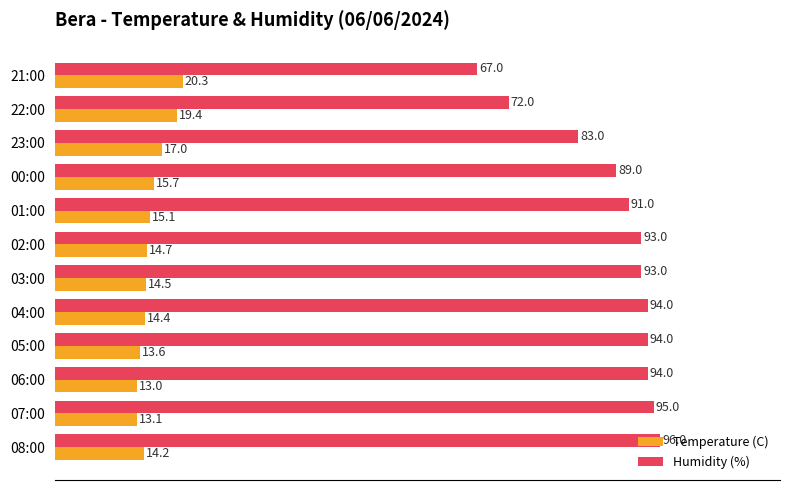

Count the number of categories in the chart.

12